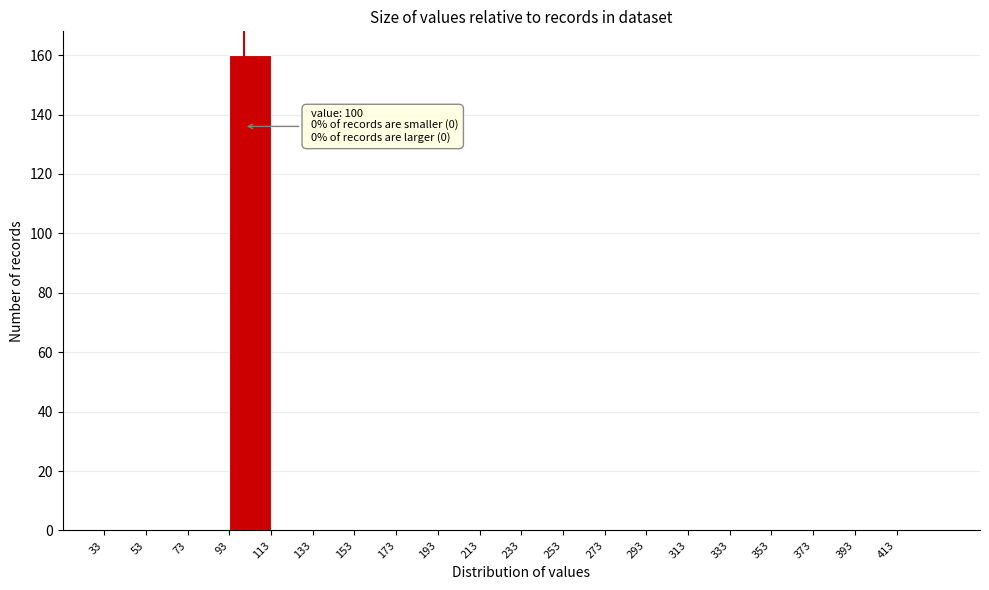

Which range on the x-axis has the tallest bar?

93 to 113